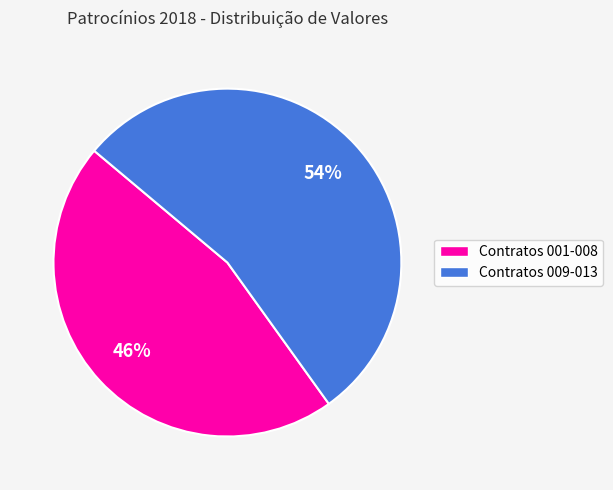

Is there any slice that represents more than half of the pie?

Yes